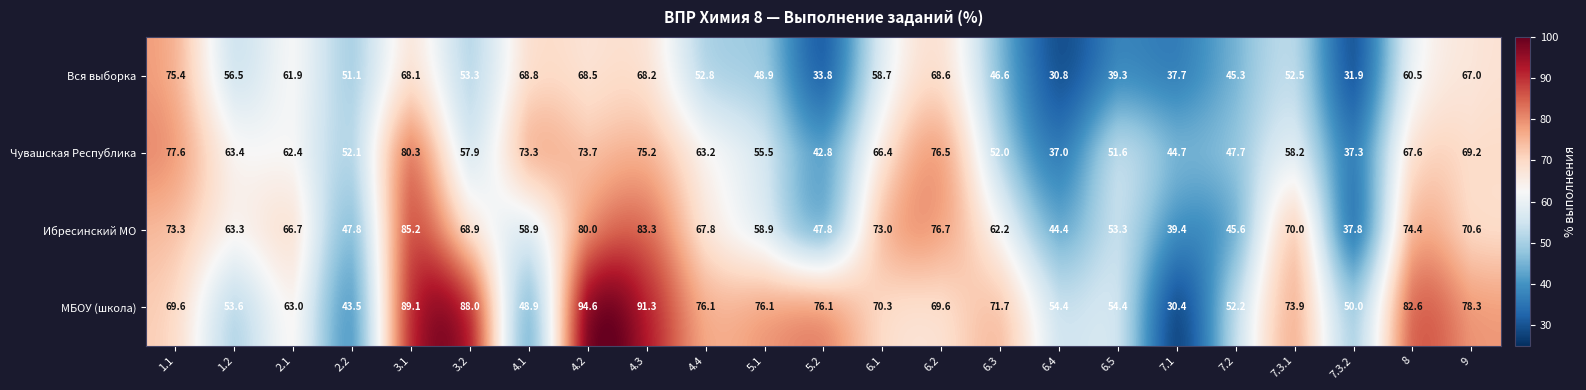

What is the average value of the МБОУ (школа) series?

67.7